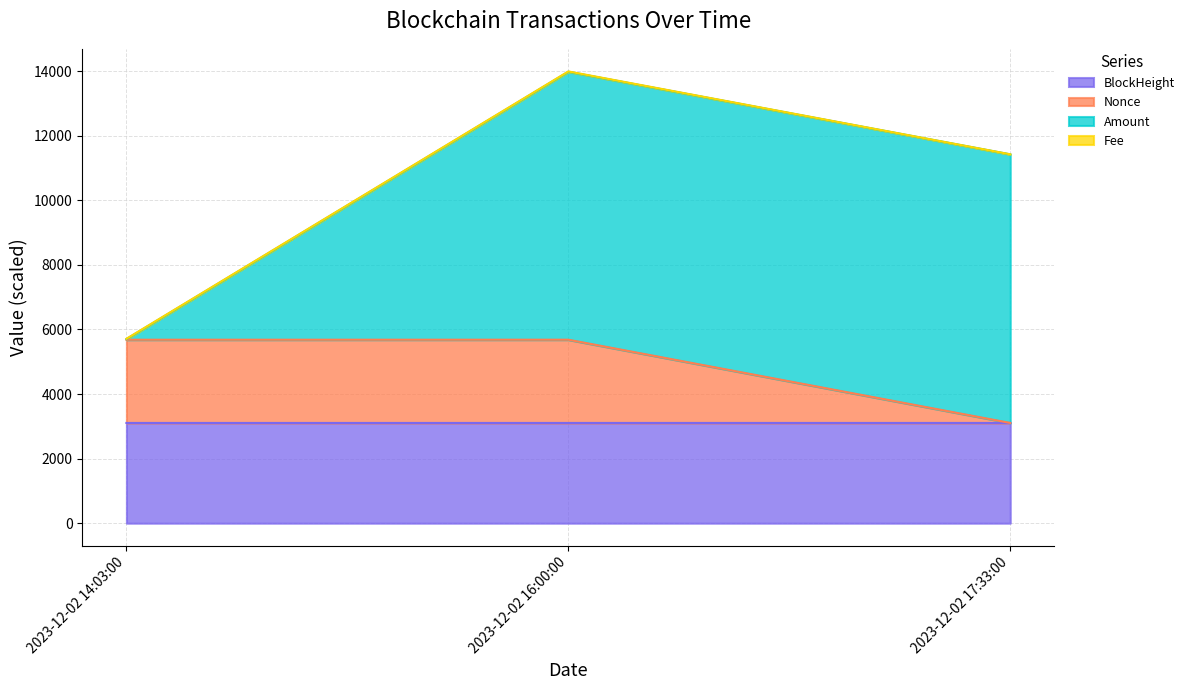

How many data points in Nonce are less than 5680?

1